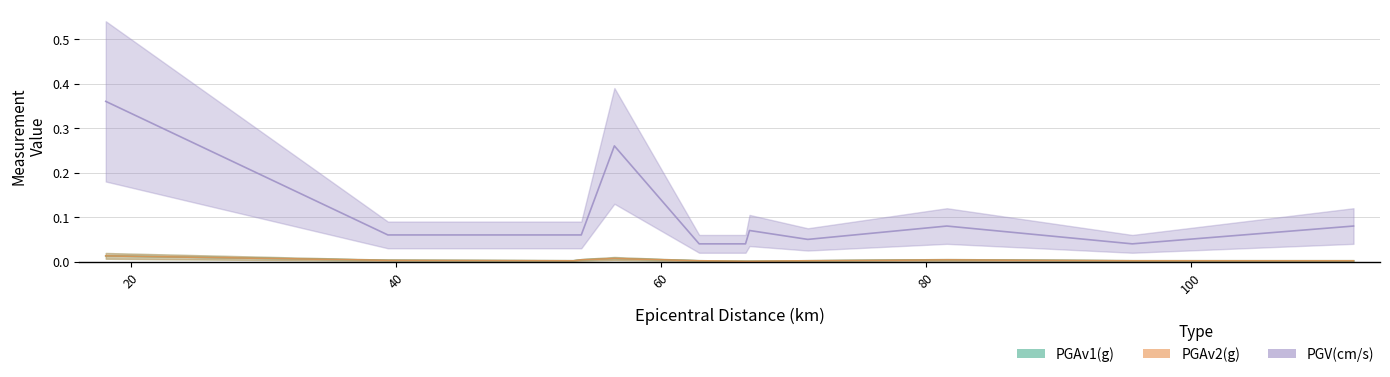

What is the total value across all series at 53.4?

0.1